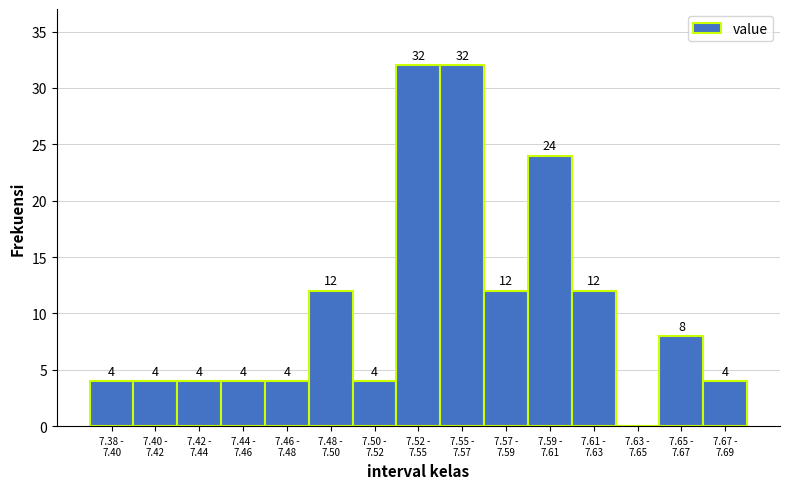

What is the maximum value shown in the chart?

32